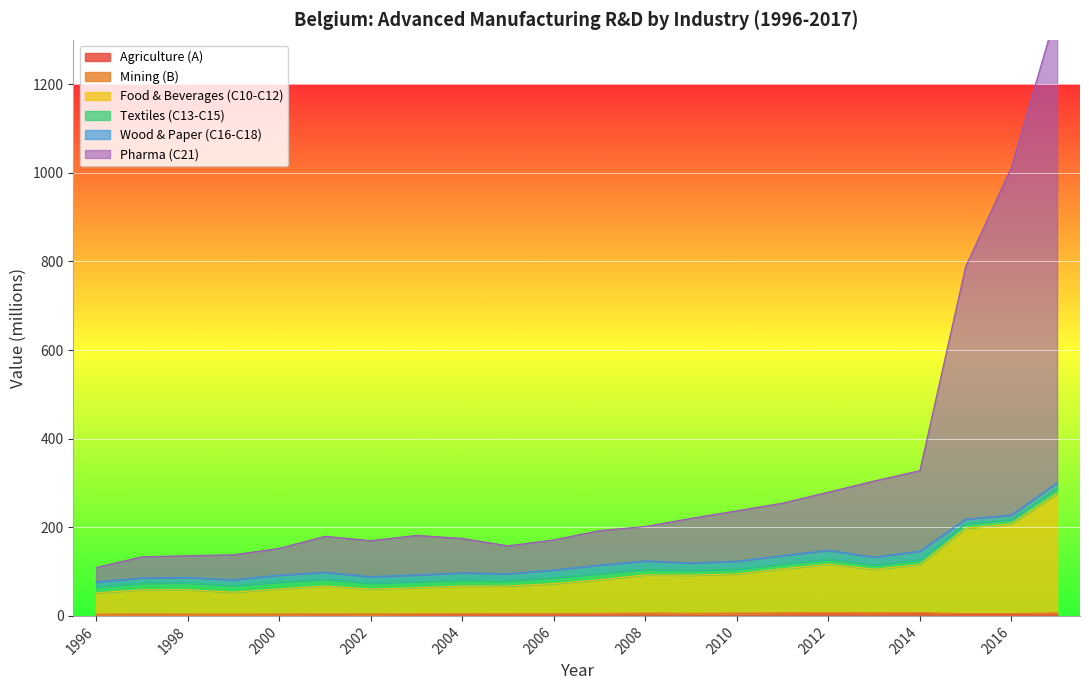

True or false: Agriculture (A) and Pharma (C21) intersect in this chart.

False